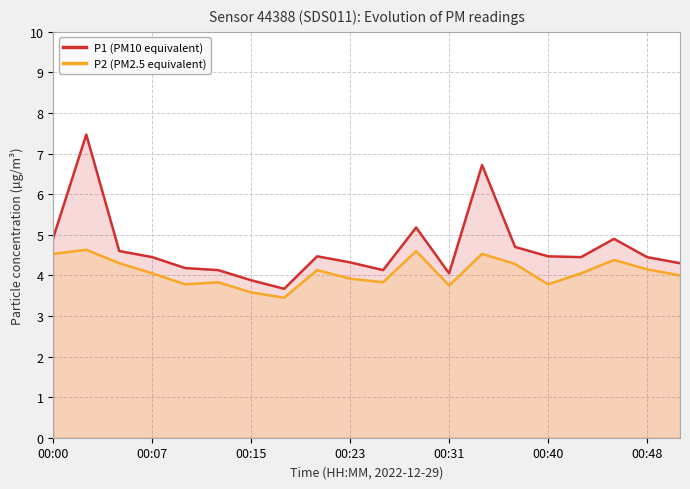

True or false: P1 (PM10 equivalent) has more than 0 interior local peaks.

True